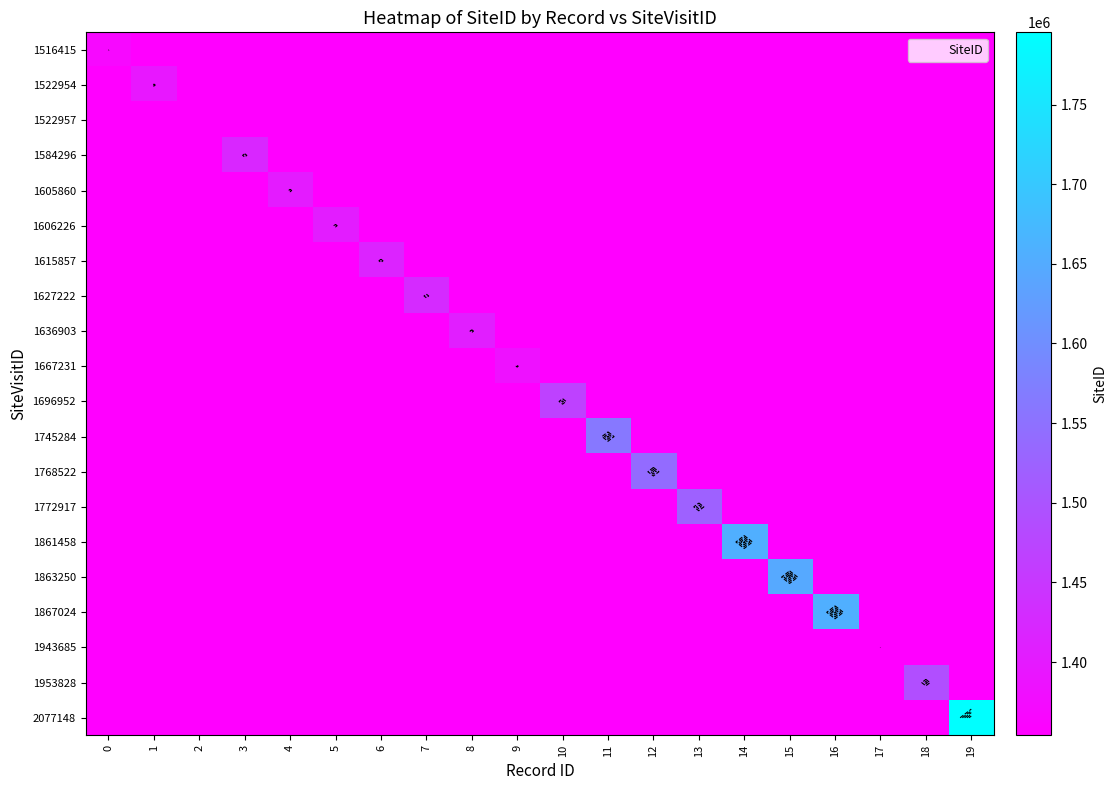

Which series has the largest total across all categories?

2077148